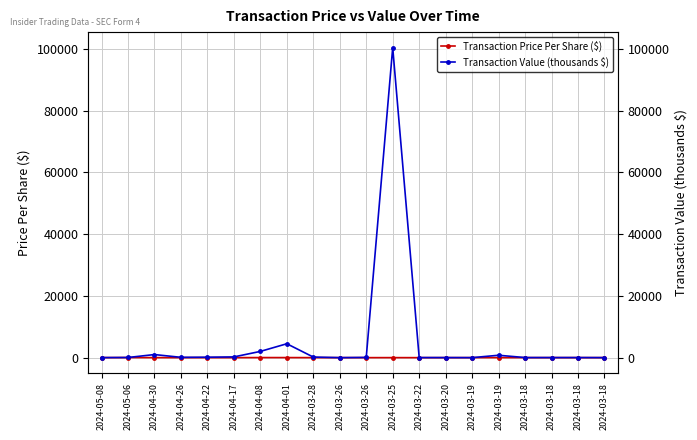

Which series changed the most between 2024-03-20 and 2024-03-18?

Transaction Value (thousands $)